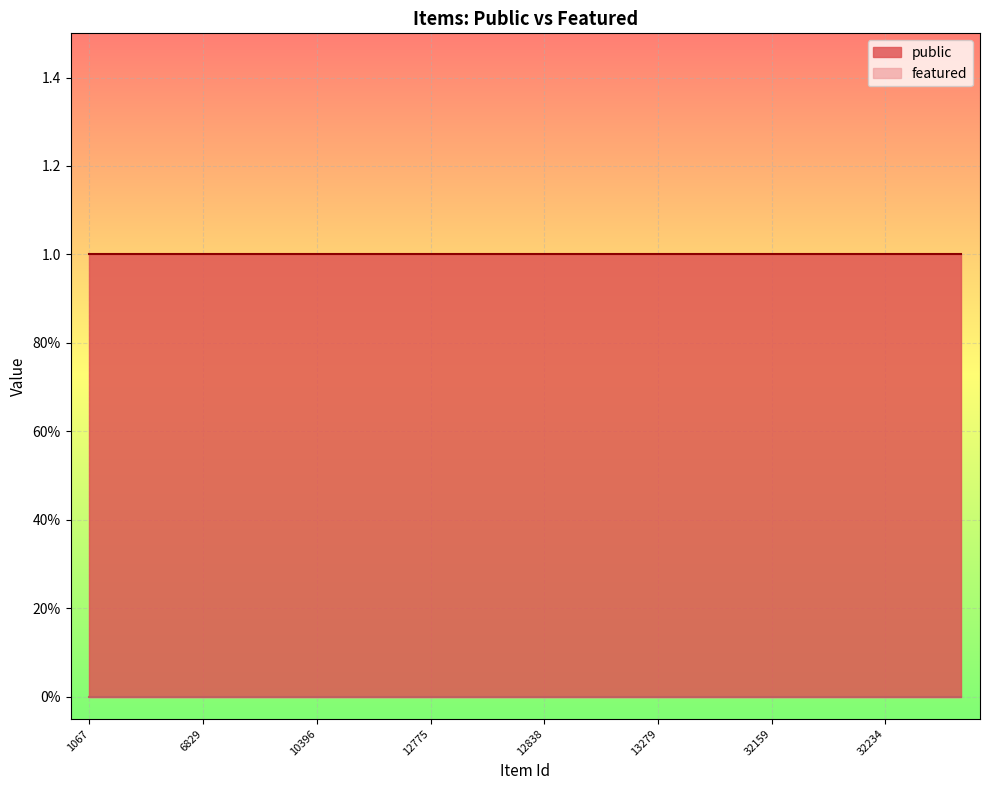

What is the maximum value shown in the chart?

1